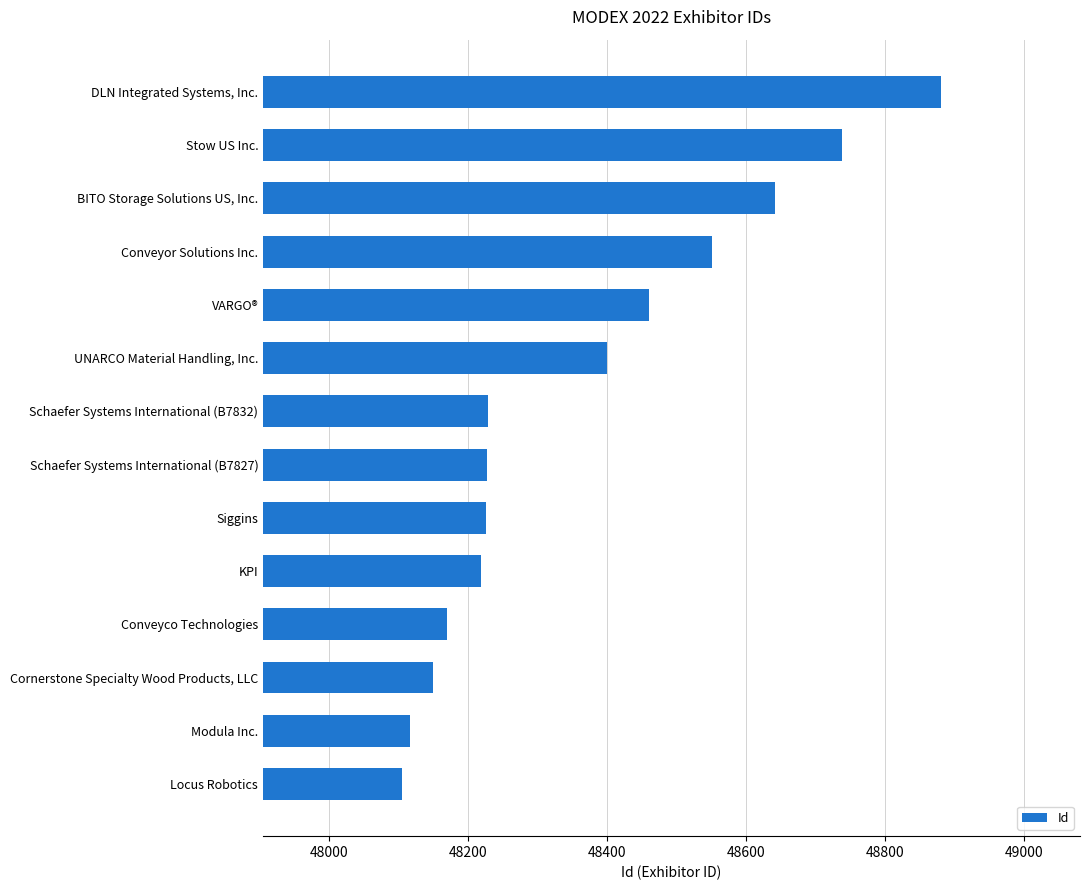

Rank the categories by value from lowest to highest.

Locus Robotics, Modula Inc., Cornerstone Specialty Wood Products, LLC, Conveyco Technologies, KPI, Siggins, Schaefer Systems International (B7827), Schaefer Systems International (B7832), UNARCO Material Handling, Inc., VARGO®, Conveyor Solutions Inc., BITO Storage Solutions US, Inc., Stow US Inc., DLN Integrated Systems, Inc.